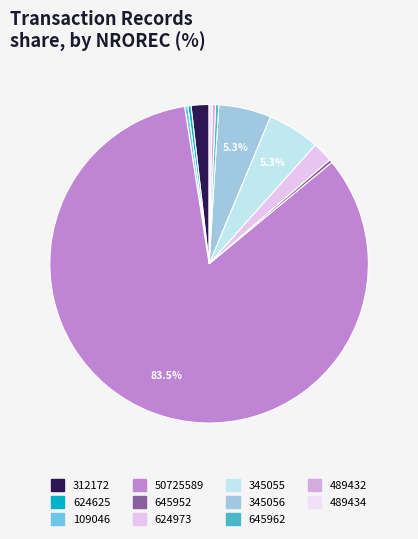

How many segments does this pie chart have?

11